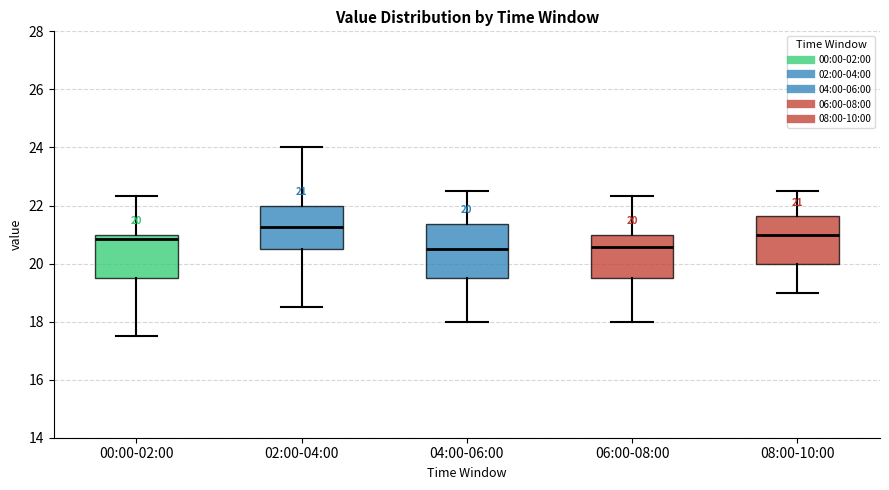

Comparing the boxes themselves (not the whiskers), which one is the tallest?

04:00-06:00